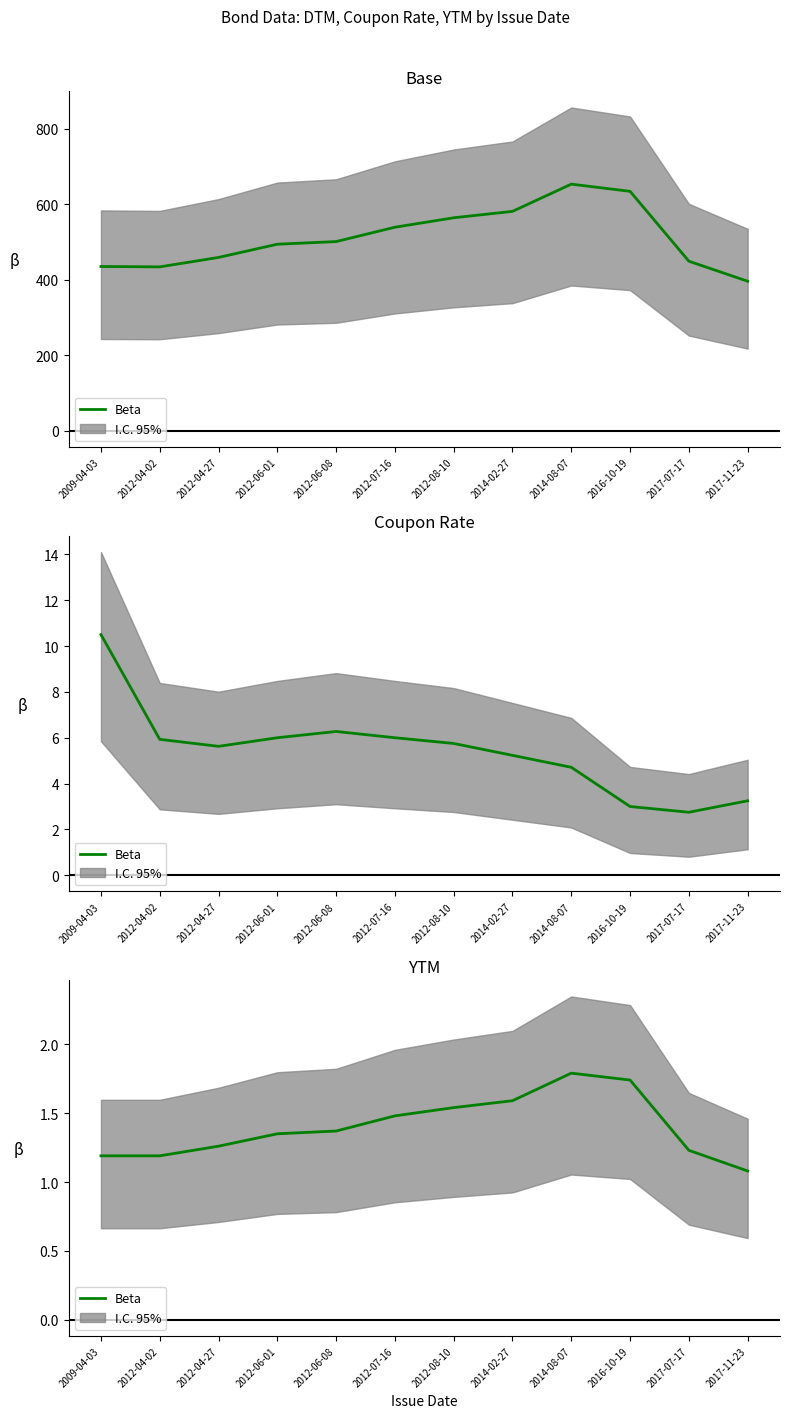

What is the sum of the Coupon Rate values at 2017-11-23 and 2014-08-07?

8.0